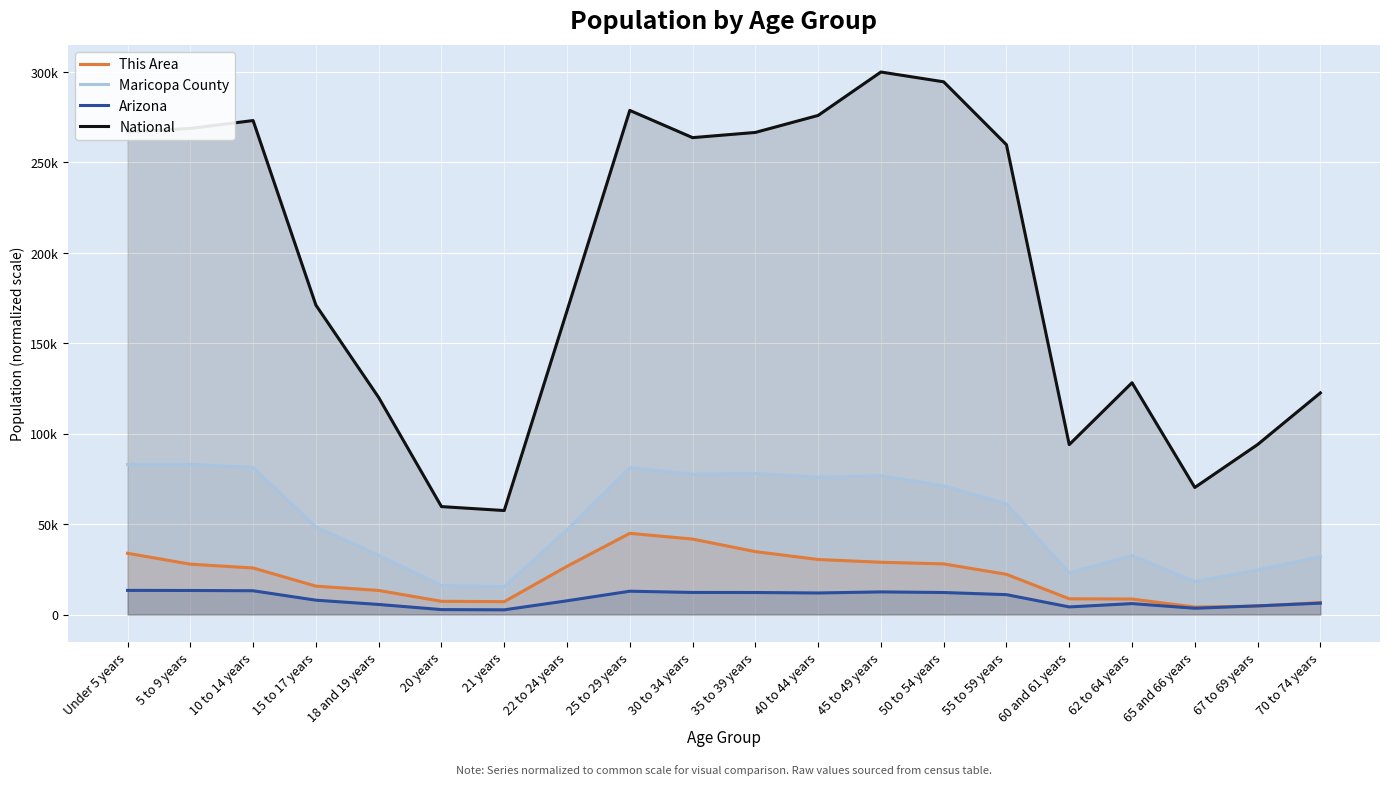

How many data points in This Area are less than 25761?

10